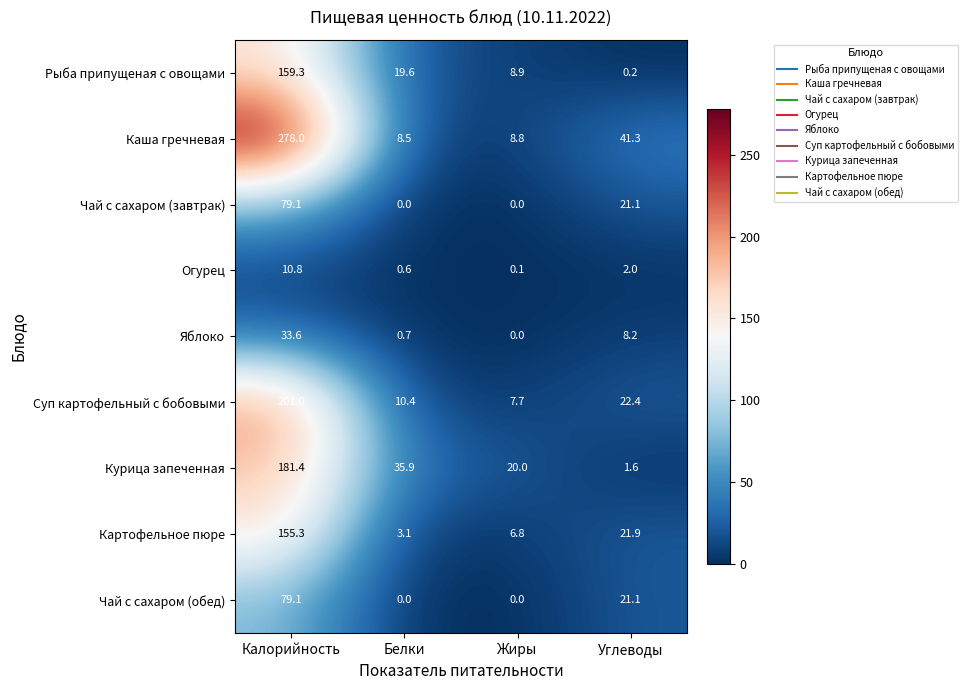

Which series changed the most between Белки and Жиры?

Курица запеченная